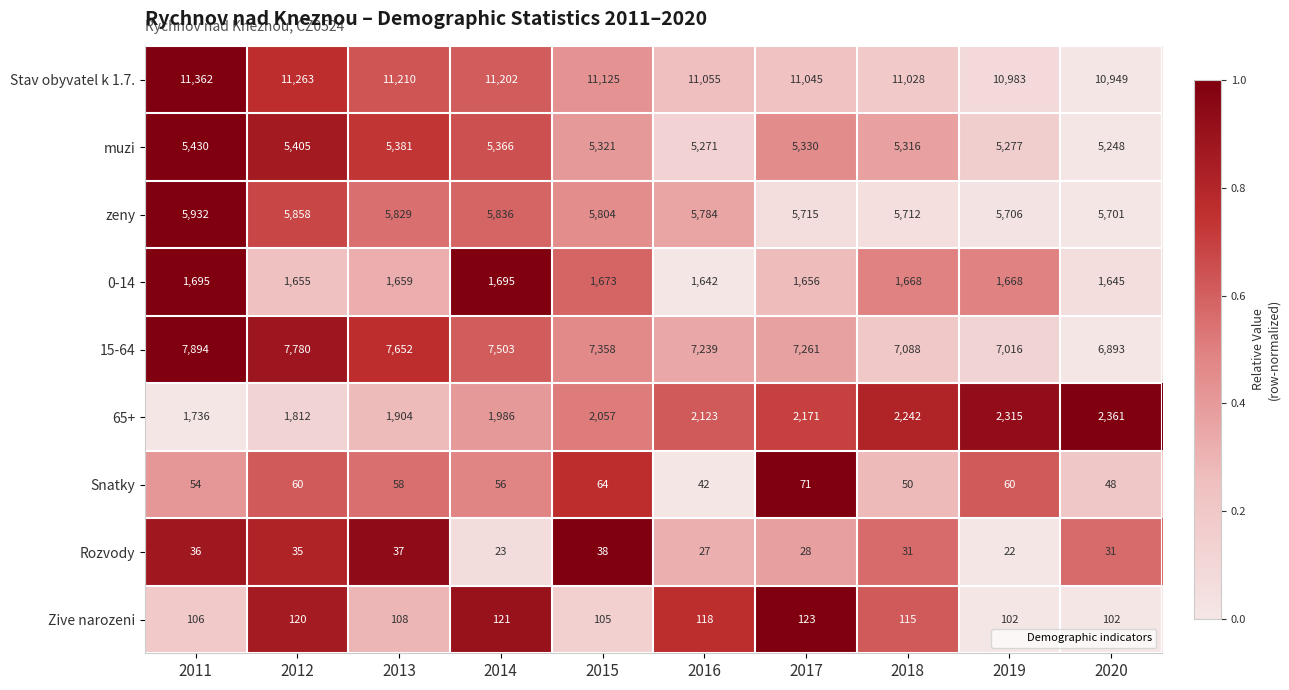

Which series has the largest total across all categories?

Stav obyvatel k 1.7.